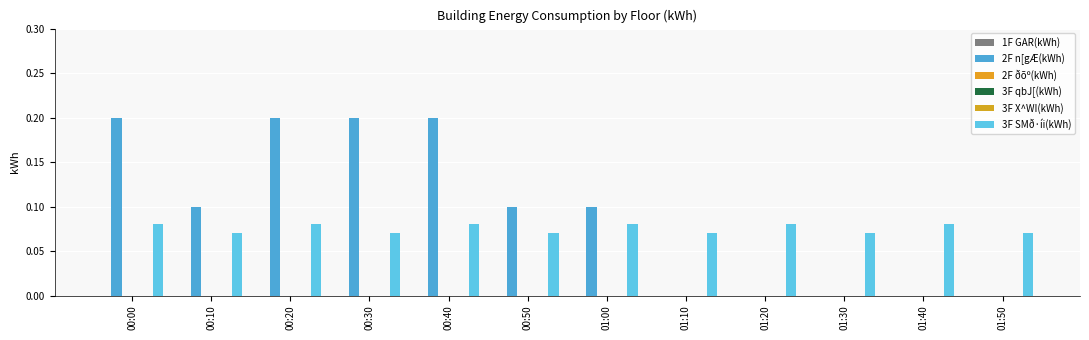

What is the total value across all series at 00:30?

0.3